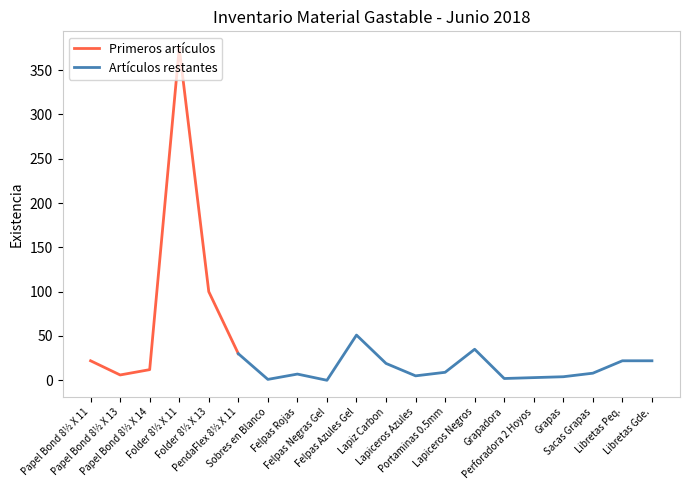

List the labels in order of value, smallest first.

Felpas Negras Gel, Sobres en Blanco, Grapadora, Perforadora 2 Hoyos, Grapas, Lapiceros Azules, Papel Bond 8½ X 13, Felpas Rojas, Sacas Grapas, Portaminas 0.5mm, Papel Bond 8½ X 14, Lapiz Carbon, Papel Bond 8½ X 11, Libretas Peq., Libretas Gde., PendaFlex 8½ X 11, Lapiceros Negros, Felpas Azules Gel, Folder 8½ X 13, Folder 8½ X 11